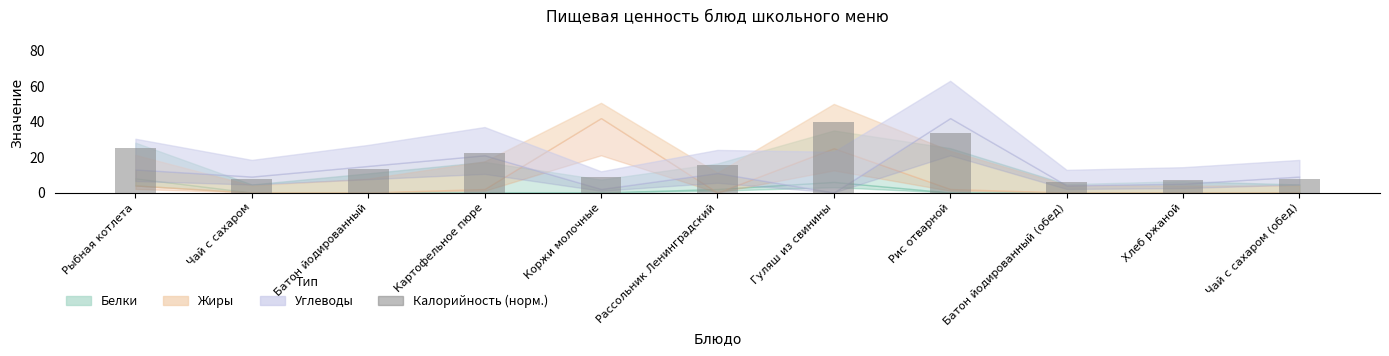

How many data points are above 13?

6